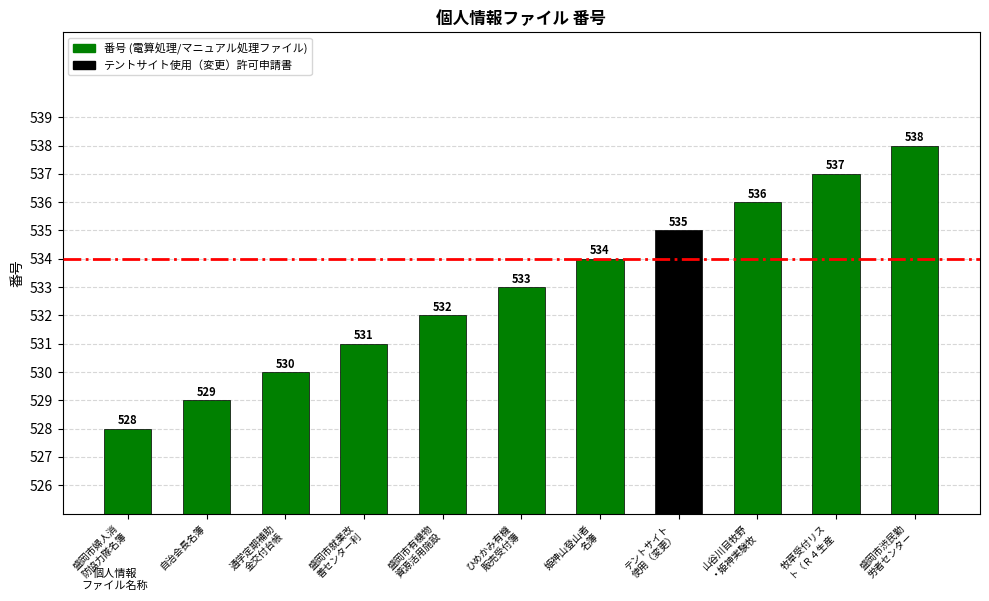

What is the difference between the values at 盛岡市婦人消
防協力隊名簿 and 姫神山登山者
名簿?

6